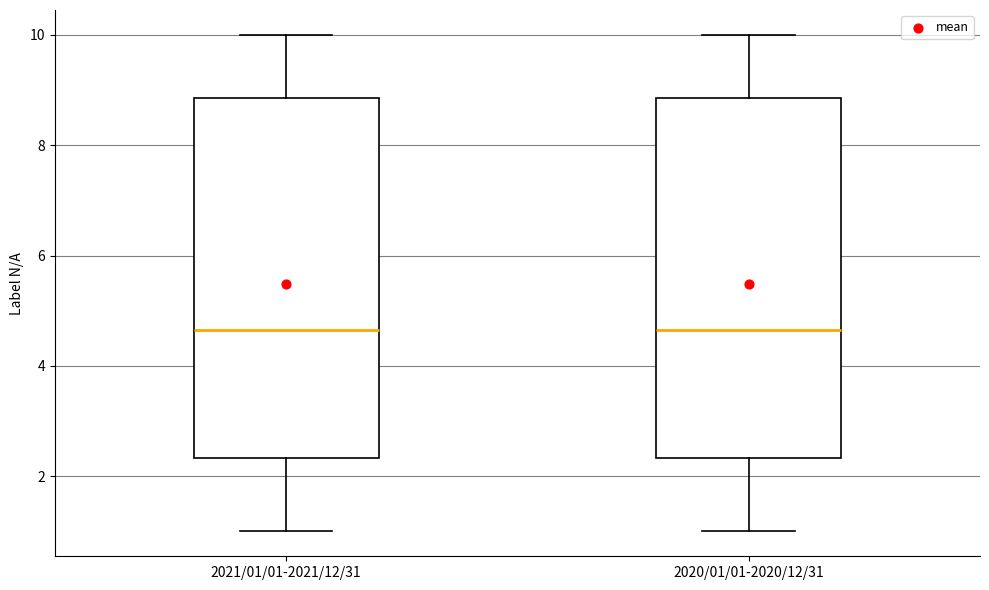

Reading left to right, read every box against the y-axis: the position of its median line, the range the box covers, and the ends of its whiskers. The values are not printed on the chart, so give them approximately, as read against the axis.

2021/01/01-2021/12/31: median 4.6, box 2.4 to 8.8, whiskers 1.0 to 10.0
2020/01/01-2020/12/31: median 4.6, box 2.4 to 8.8, whiskers 1.0 to 10.0